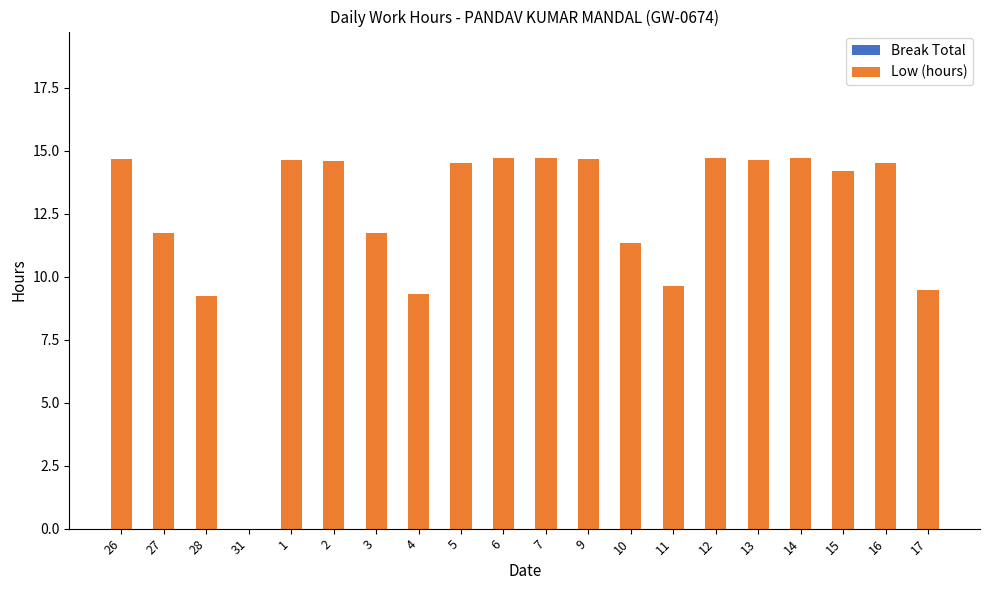

What is the sum of all values?

247.9